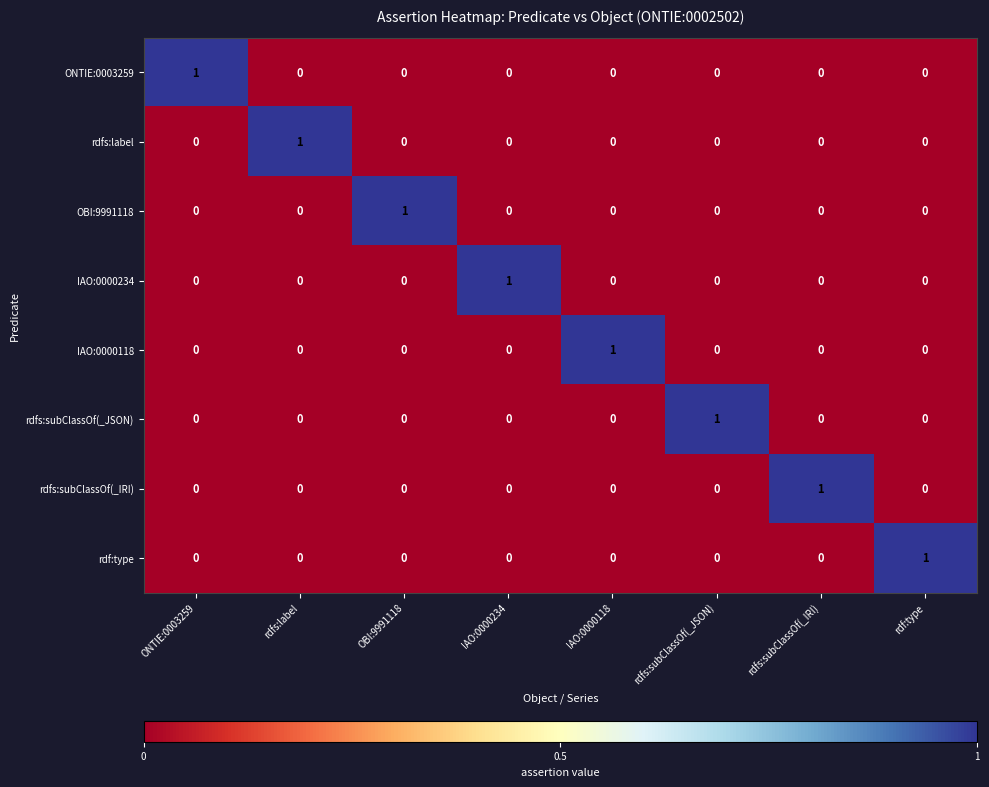

What is the maximum value shown in the chart?

1